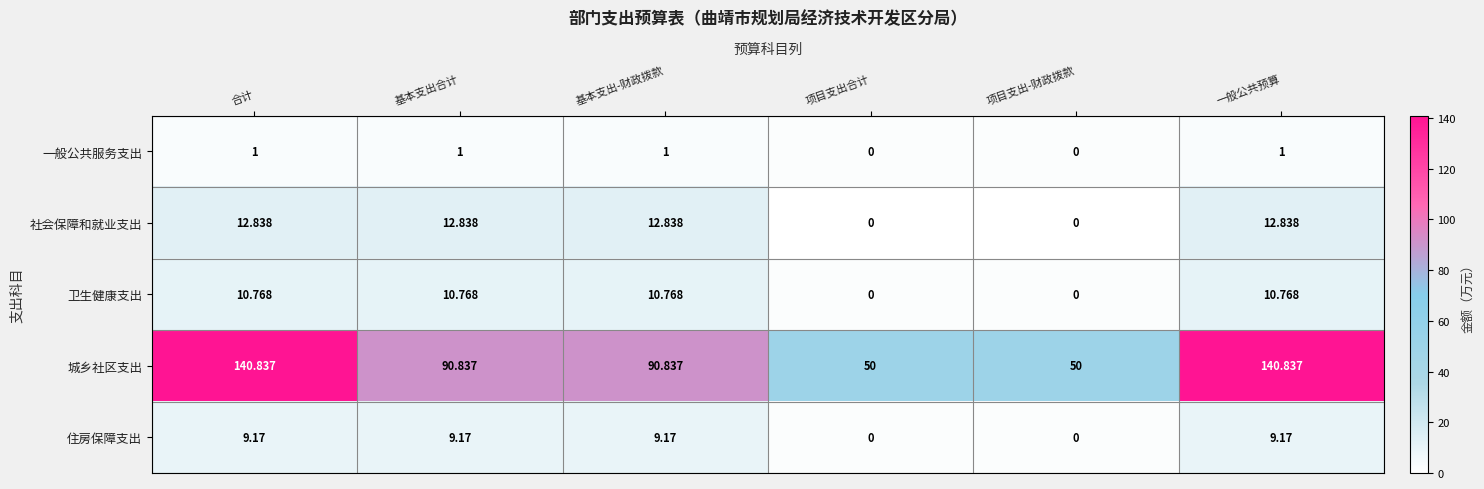

Rank the series by their maximum value, from lowest to highest.

一般公共服务支出, 住房保障支出, 卫生健康支出, 社会保障和就业支出, 城乡社区支出